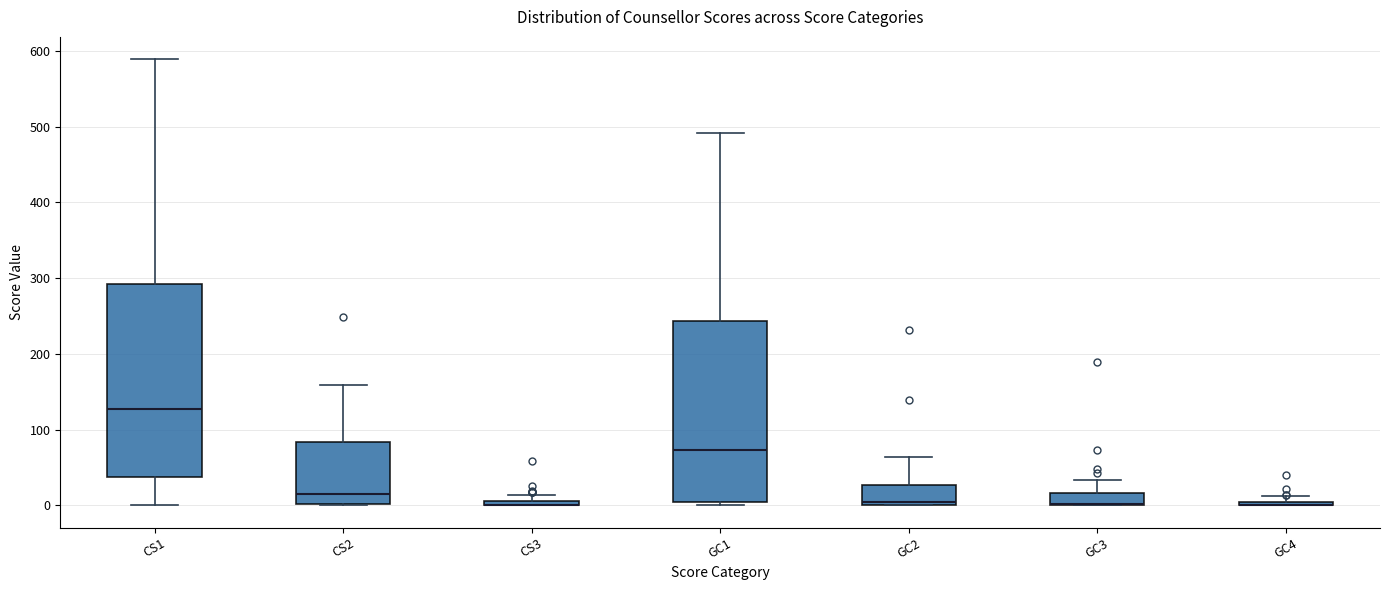

Where is the lower edge of the box for GC2 on the y-axis? The values are not printed on the chart, so give them approximately, as read against the axis.

0